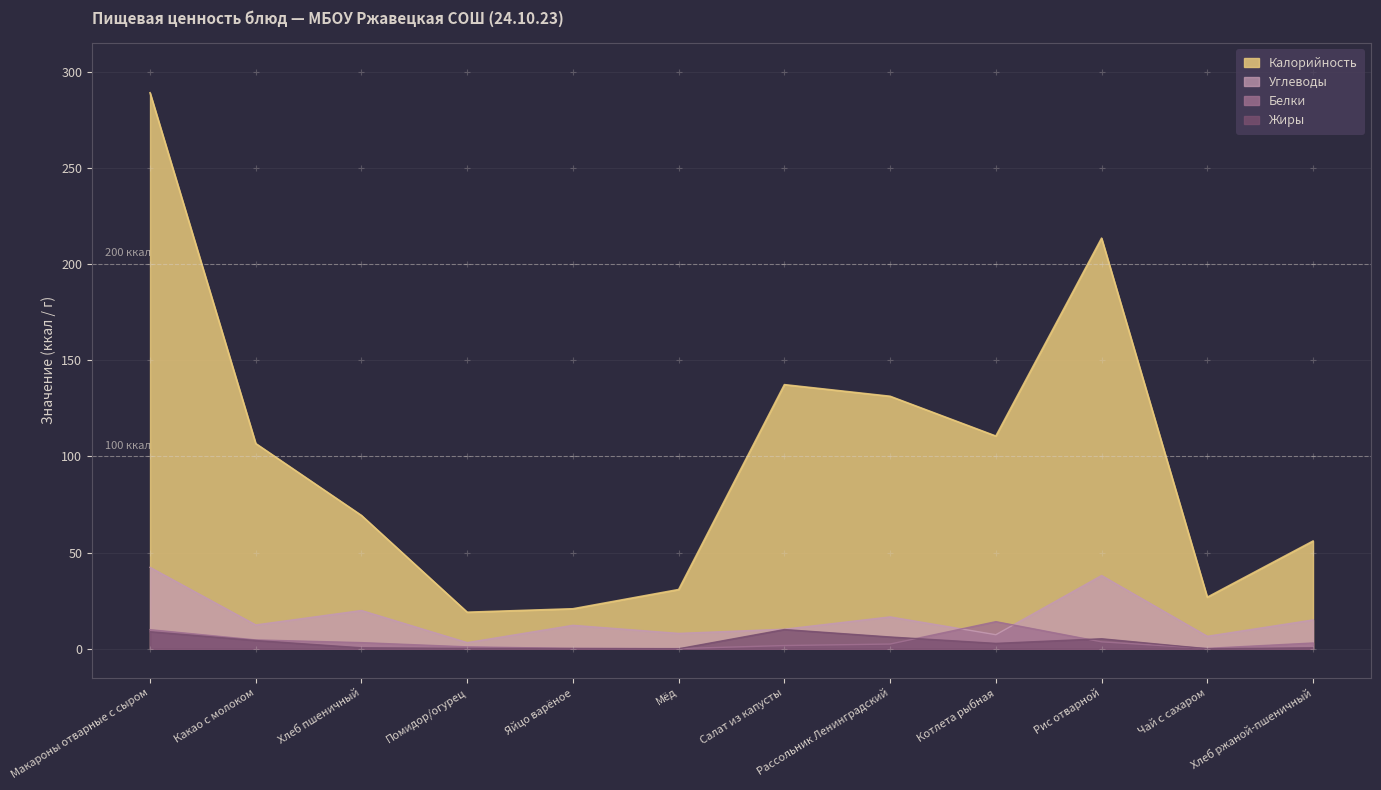

Reading left to right, transcribe all the data shown in this chart.

Калорийность: 289.1	106.7	69.3	19.0	20.8	30.8	137.3	131.3	110.6	213.5	26.8	56.0
Белки: 9.9	4.6	3.2	1.0	0.2	0.1	1.7	2.5	14.1	3.6	0.2	3.0
Жиры: 8.9	4.3	0.5	0.2	0.1	0.0	10.0	6.1	2.8	5.2	0.0	0.5
Углеводы: 42.3	12.4	19.9	3.2	12.2	8.0	10.2	16.6	7.3	38.1	6.5	15.0